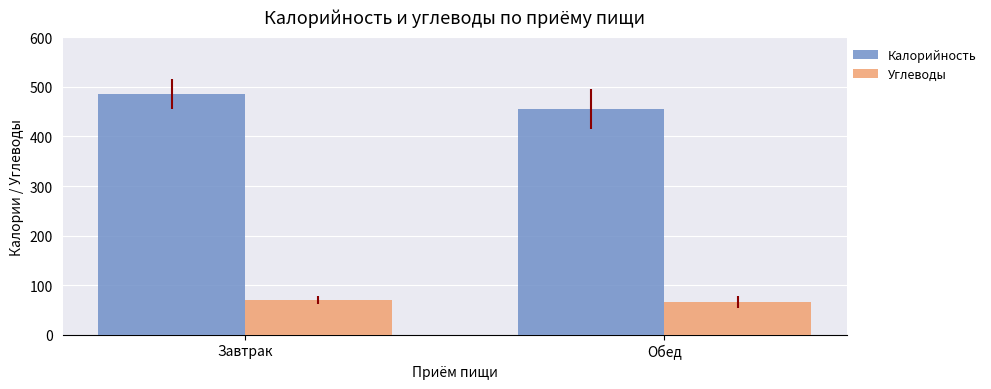

At which label does Калорийность reach its minimum?

Обед